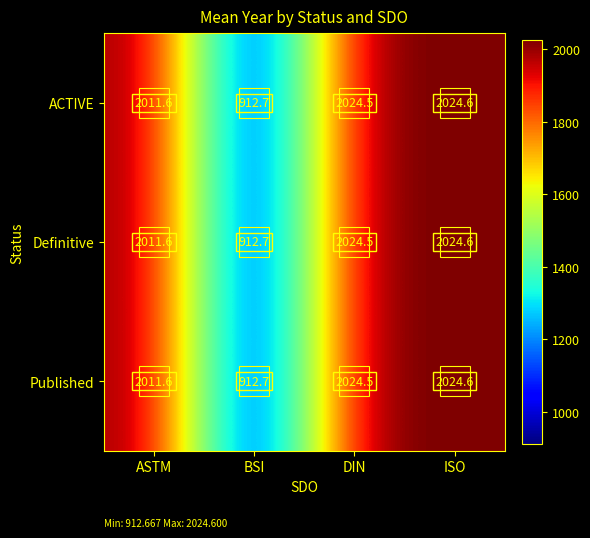

Rank the categories by ACTIVE value from highest to lowest.

ISO, DIN, ASTM, BSI